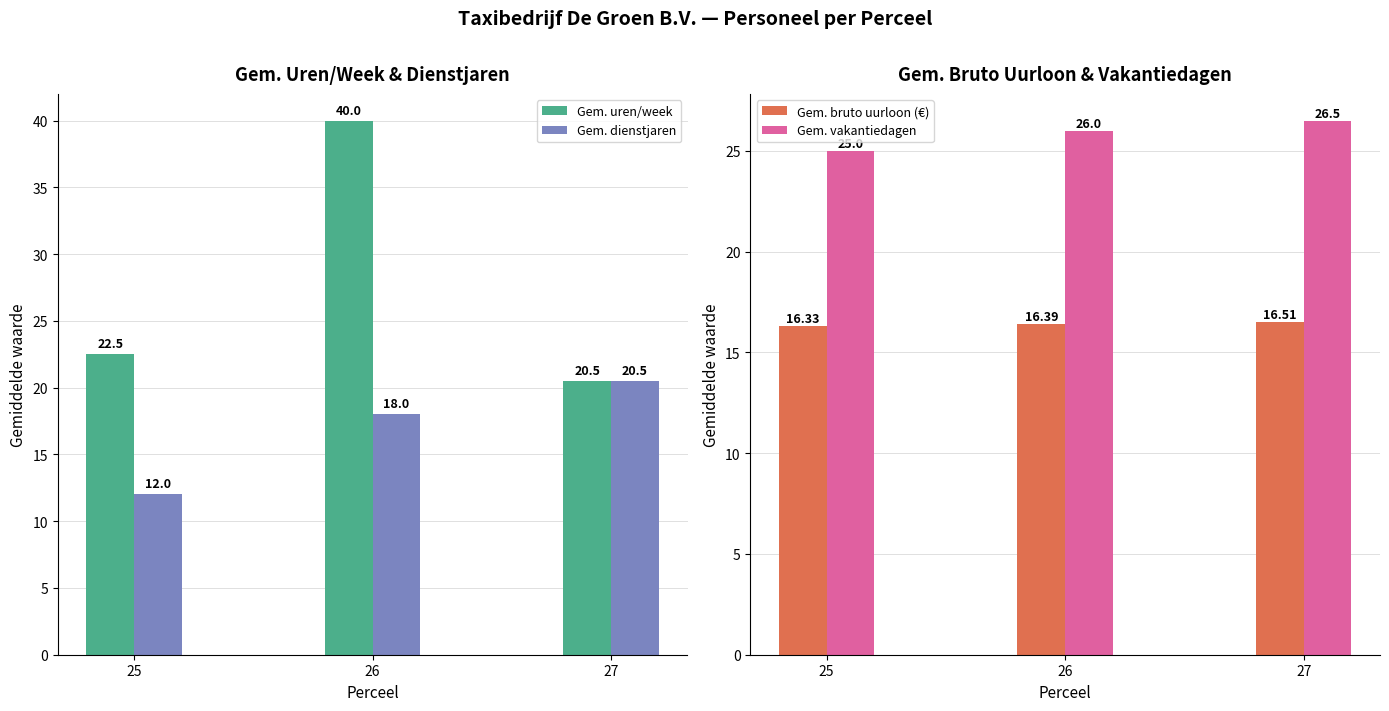

The value of Gem. bruto uurloon (€) at 26 is 16.4. True or false?

True